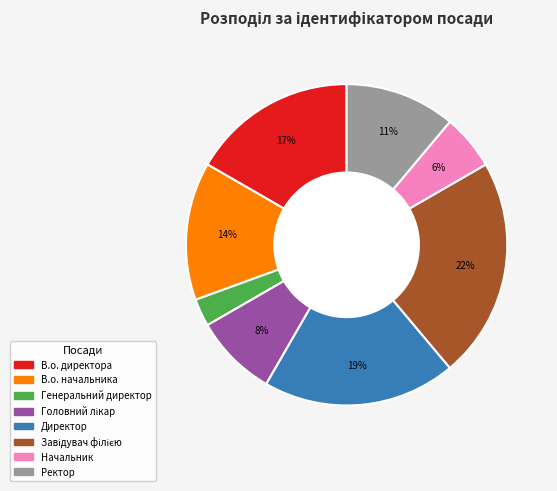

Is it true that Генеральний директор is 8% of the pie?

False